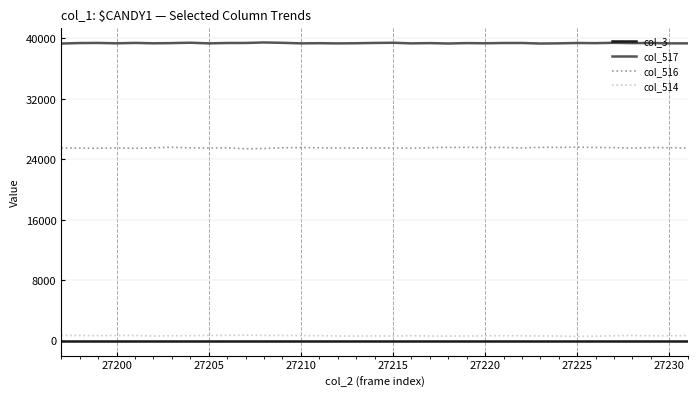

Which series has the largest total across all categories?

col_517